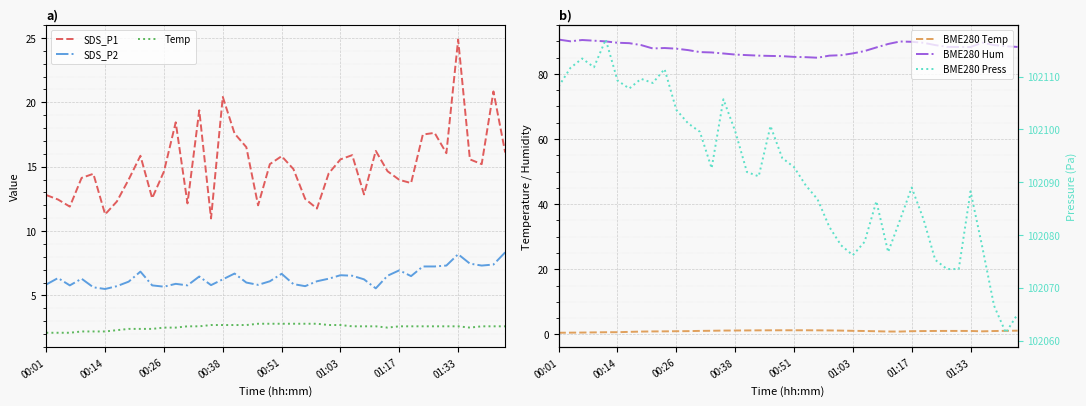

True or false: BME280 Hum and SDS_P2 intersect in this chart.

False